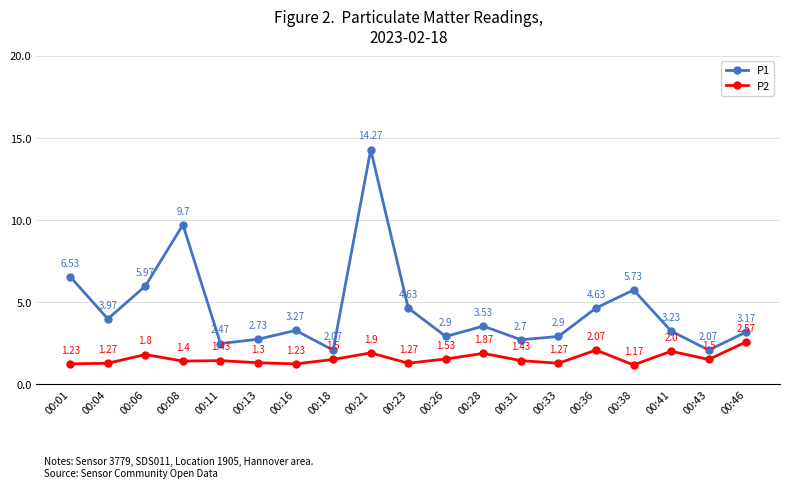

True or false: P2 and P1 cross at least once.

False